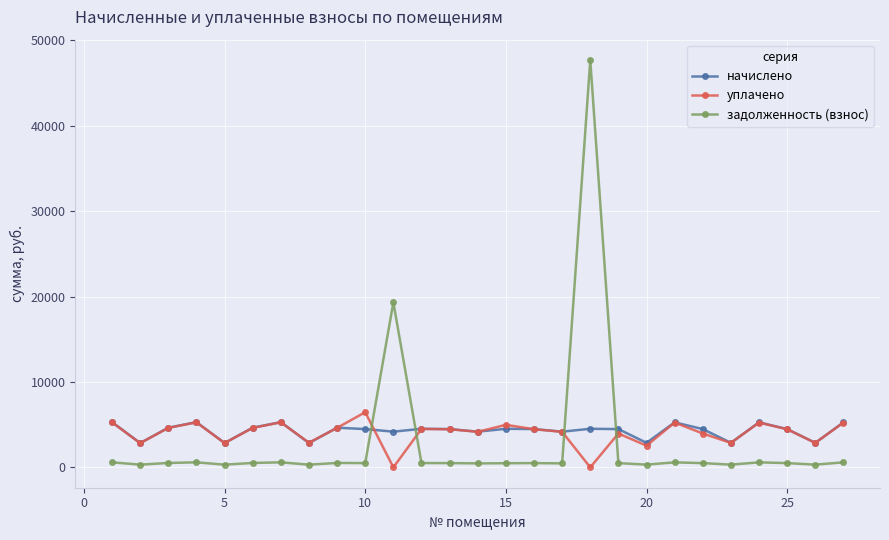

What is the value of the начислено point at the 14th from the left?

4178.4